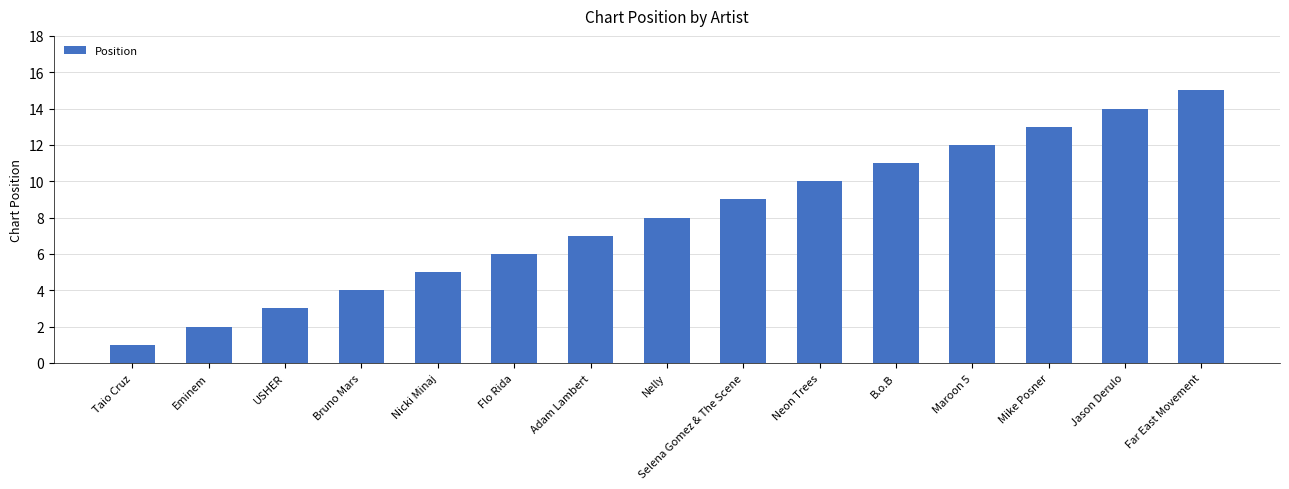

Does the chart contain any negative values?

No